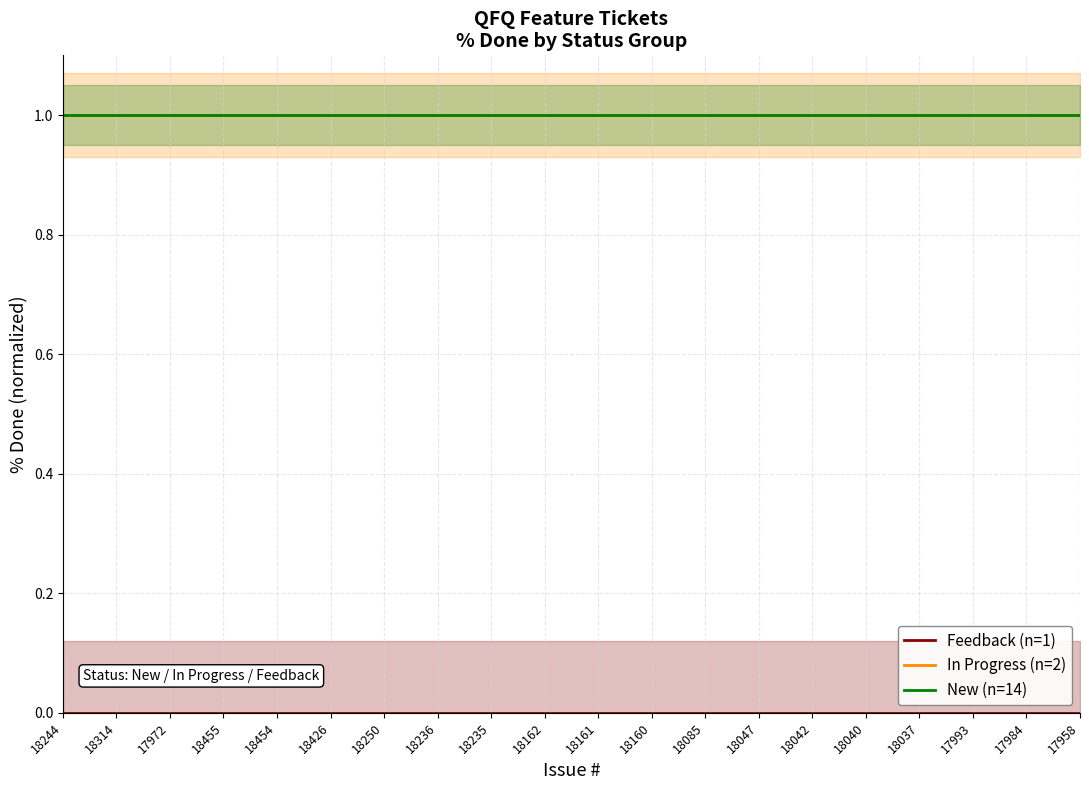

At which label is Feedback (n=1) closest to 0?

18244